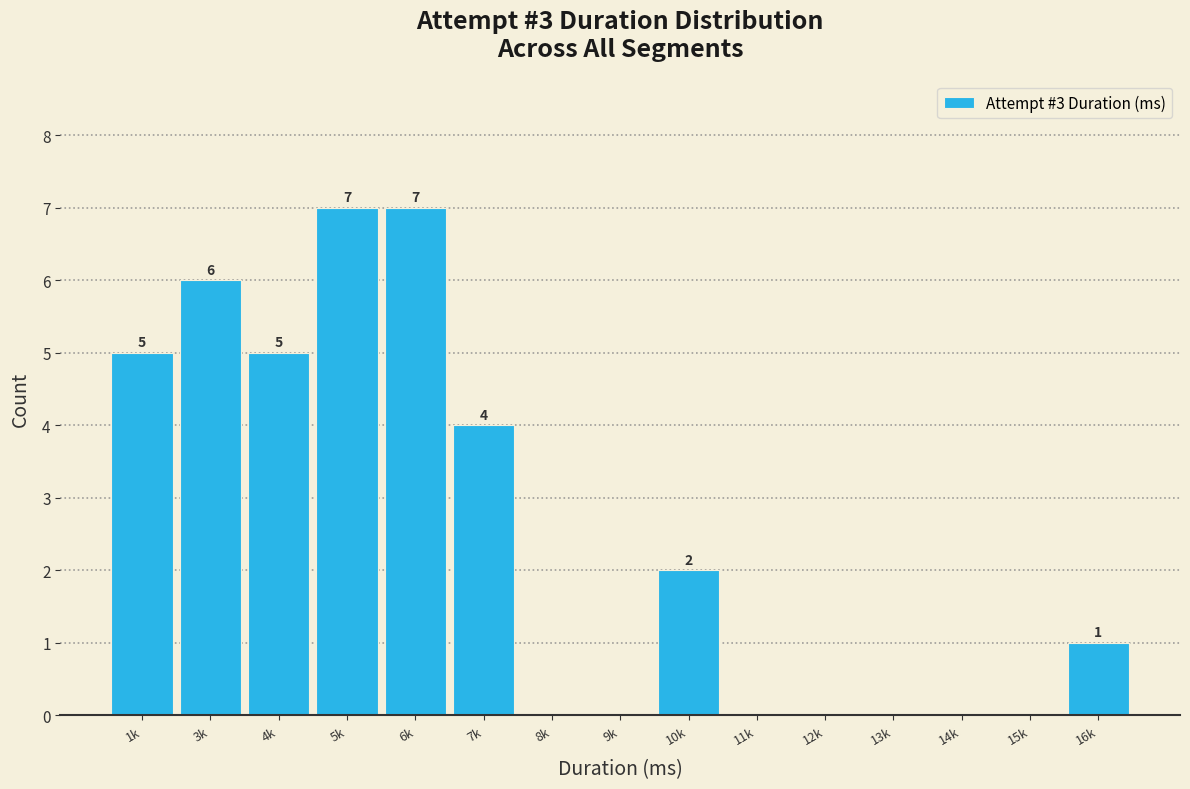

Reading left to right, transcribe all the data shown in this chart.

1k=5	3k=6	4k=5	5k=7	6k=7	7k=4	8k=0	9k=0	10k=2	11k=0	12k=0	13k=0	14k=0	15k=0	16k=1